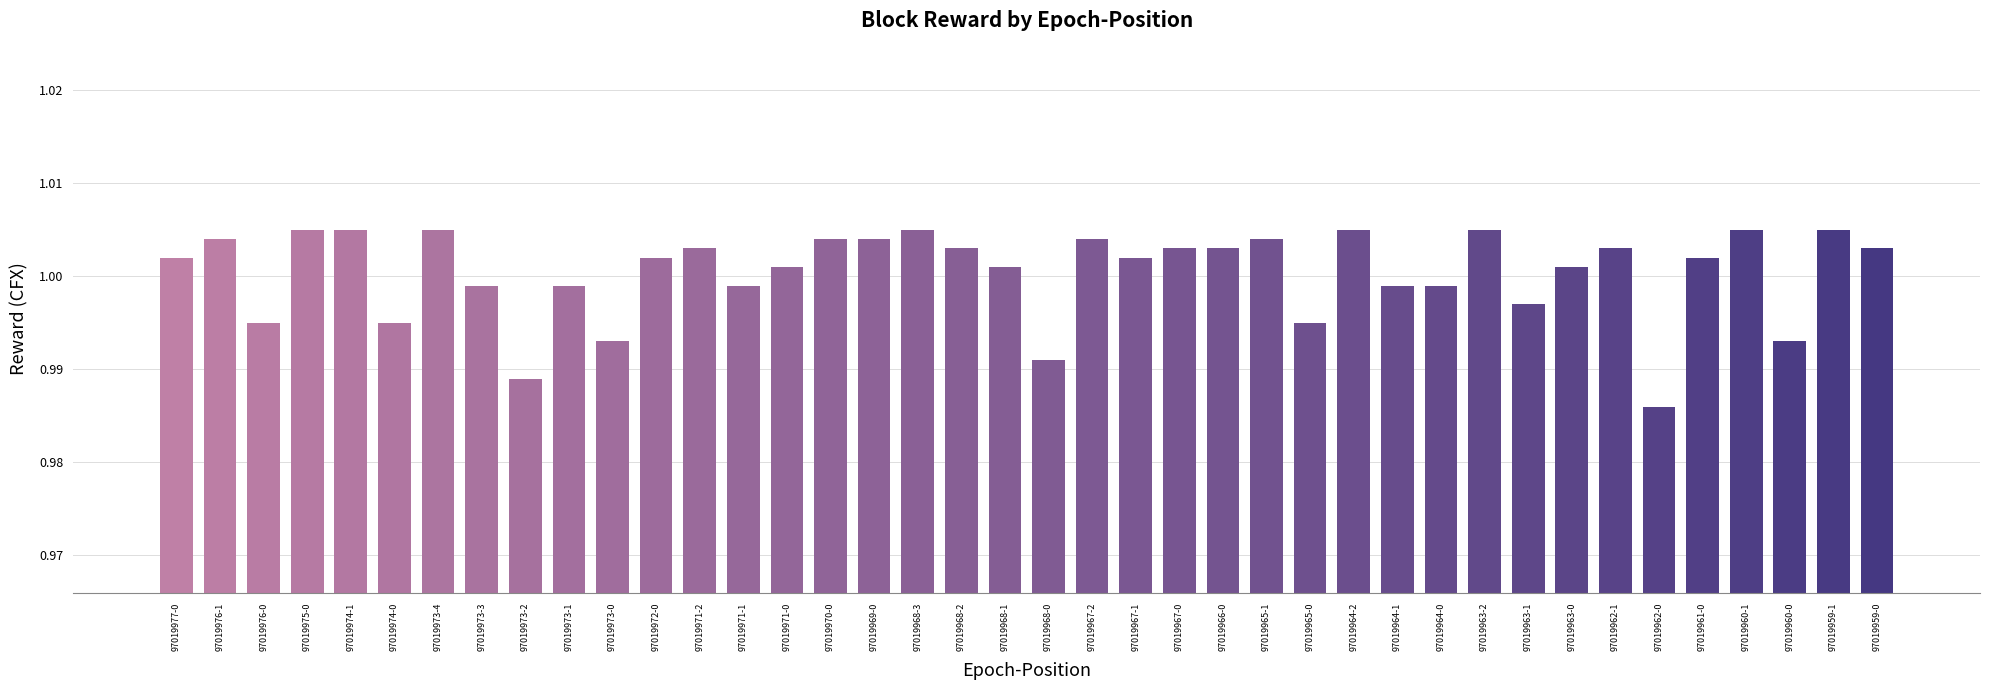

Count the number of values greater than 1.

26